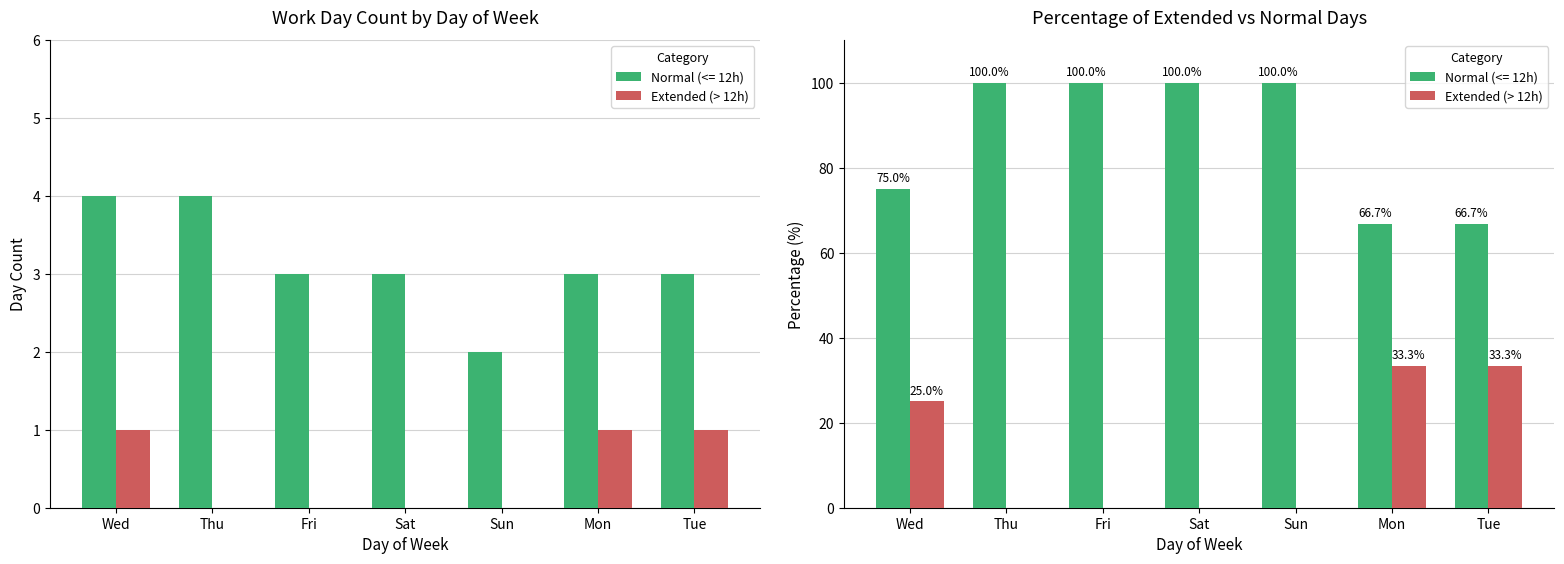

What is the difference between the maximum and second lowest values?

33.3